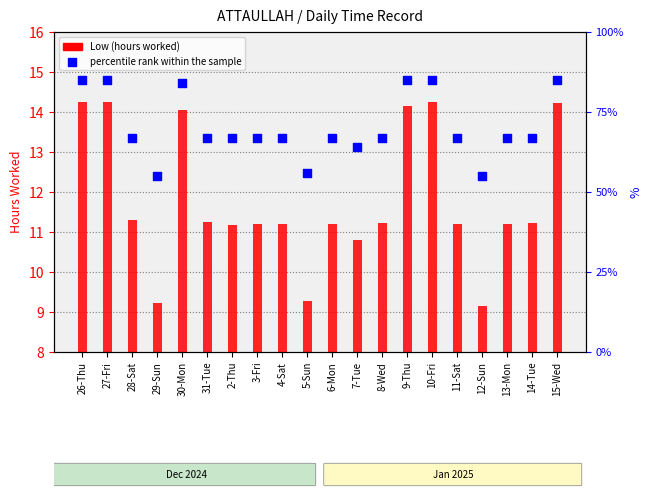

Which series has the largest Y range (max minus min)?

percentile rank within the sample